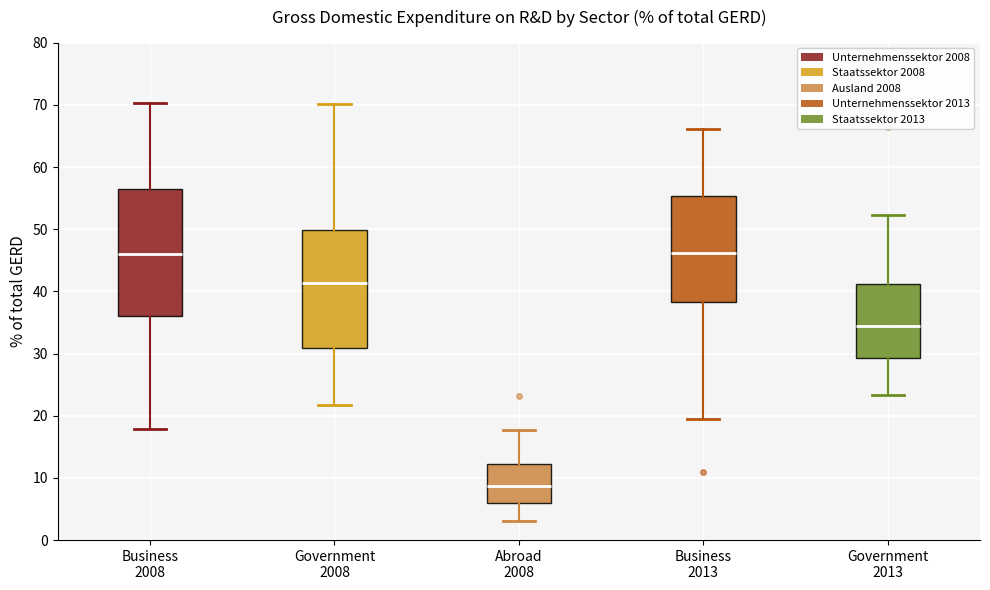

Where is the upper edge of the box for Business 2008 on the y-axis? The values are not printed on the chart, so give them approximately, as read against the axis.

56